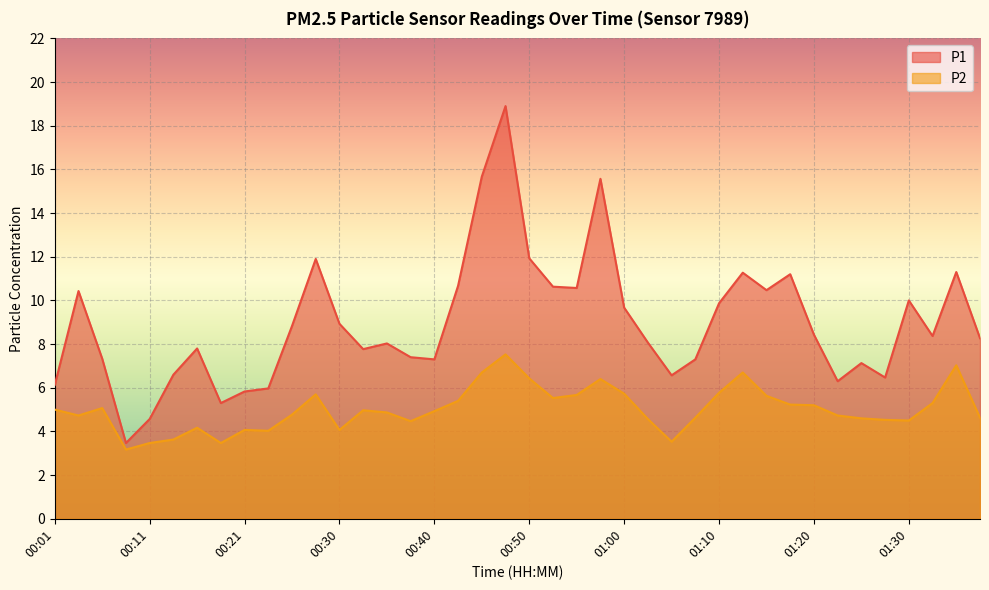

Where is the first local maximum for P1?

00:03